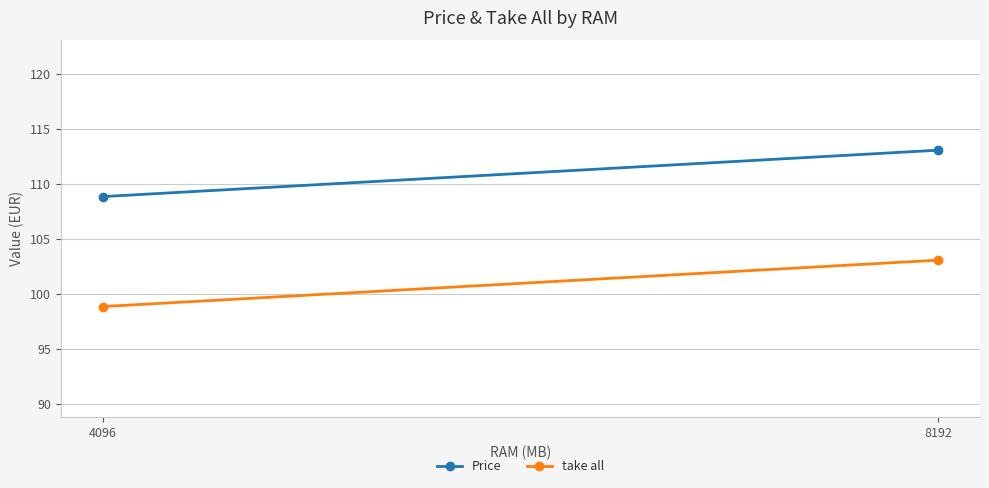

Is it true that take all equals 43.2 at 8192?

False